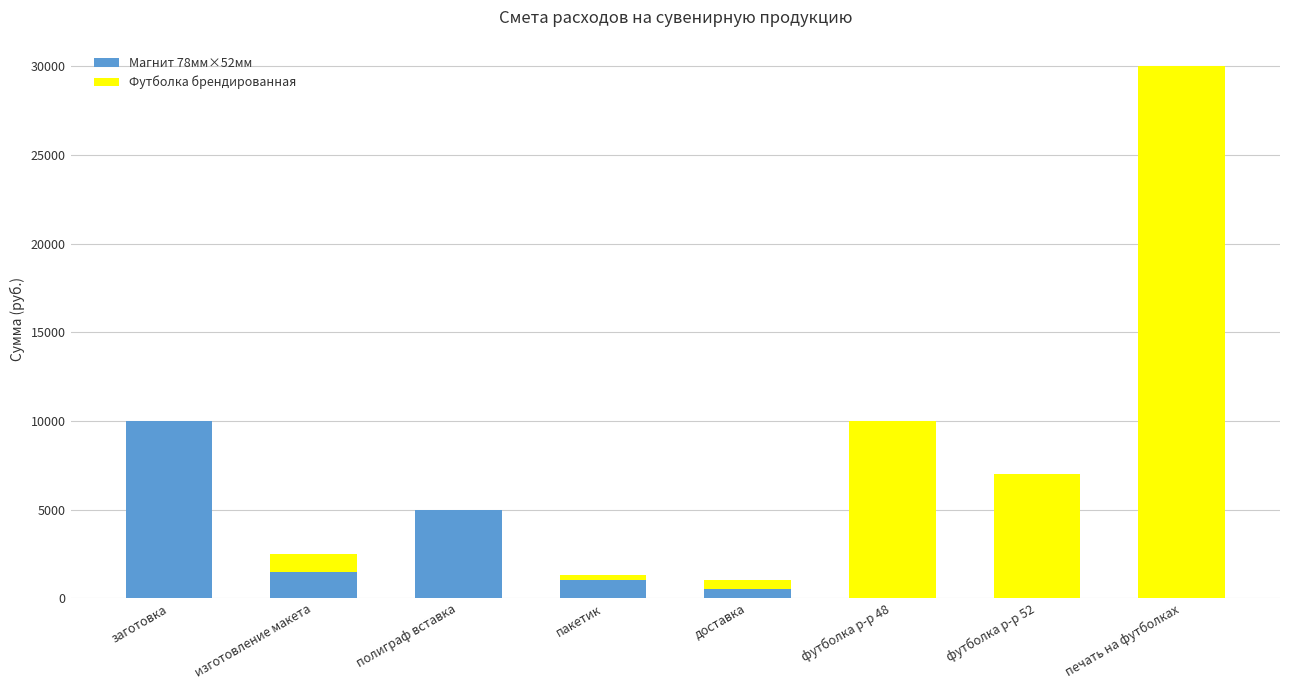

What are all the series names shown in the legend?

Магнит 78мм×52мм, Футболка брендированная